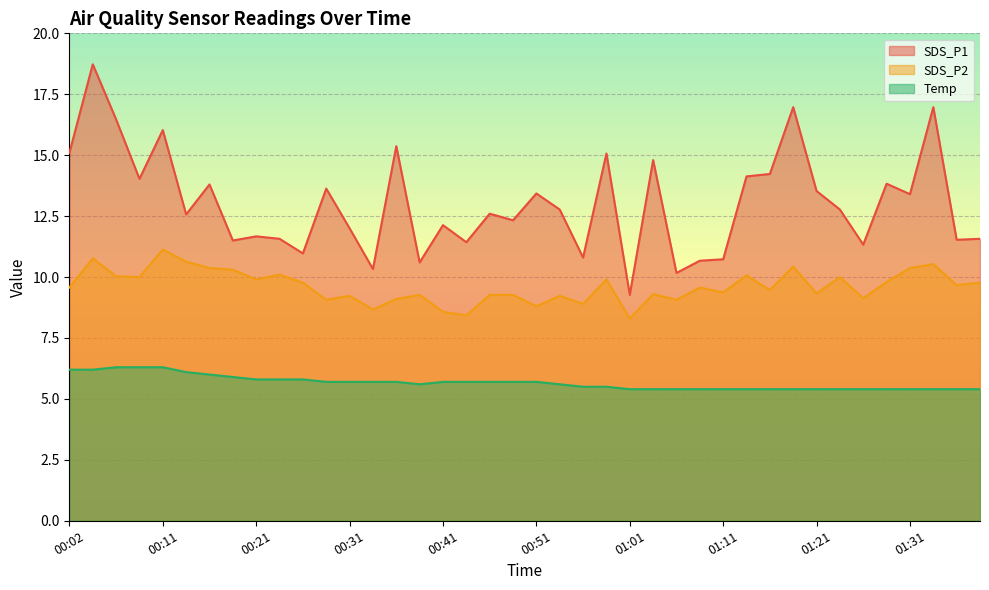

What are all the series names shown in the legend?

SDS_P1, SDS_P2, Temp